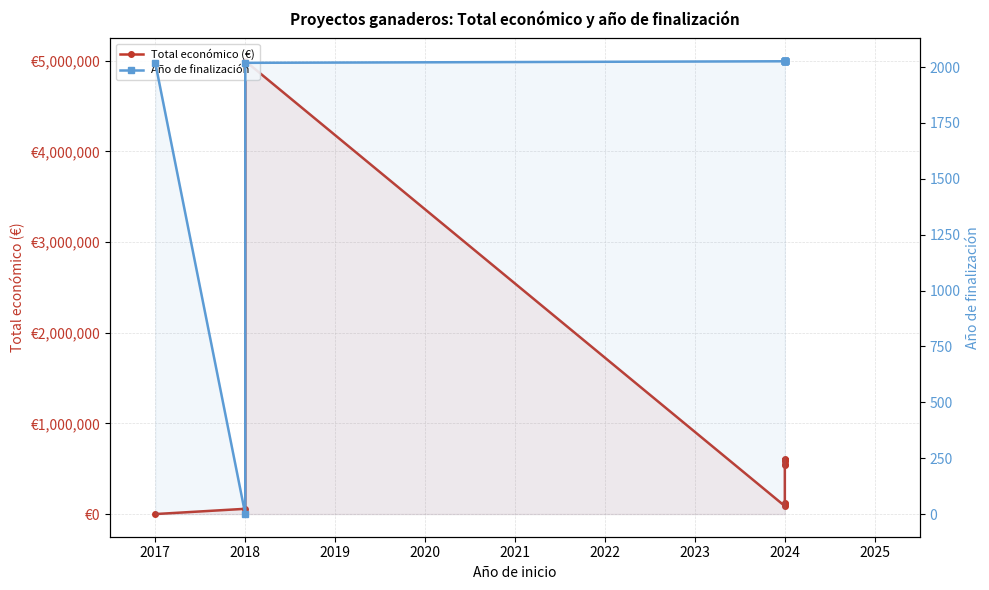

What is the maximum value shown in the chart?

4995722